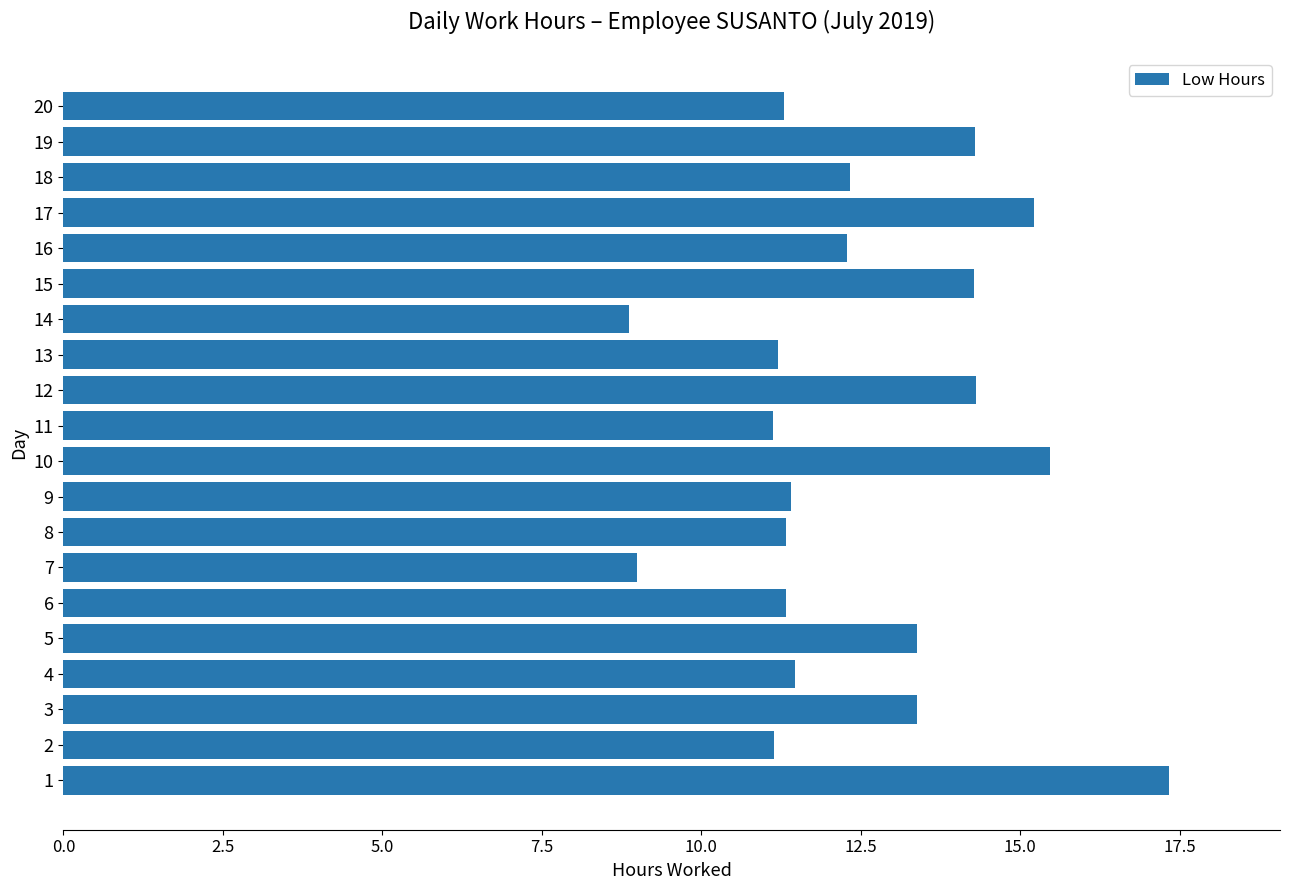

What is the smallest value displayed?

8.9